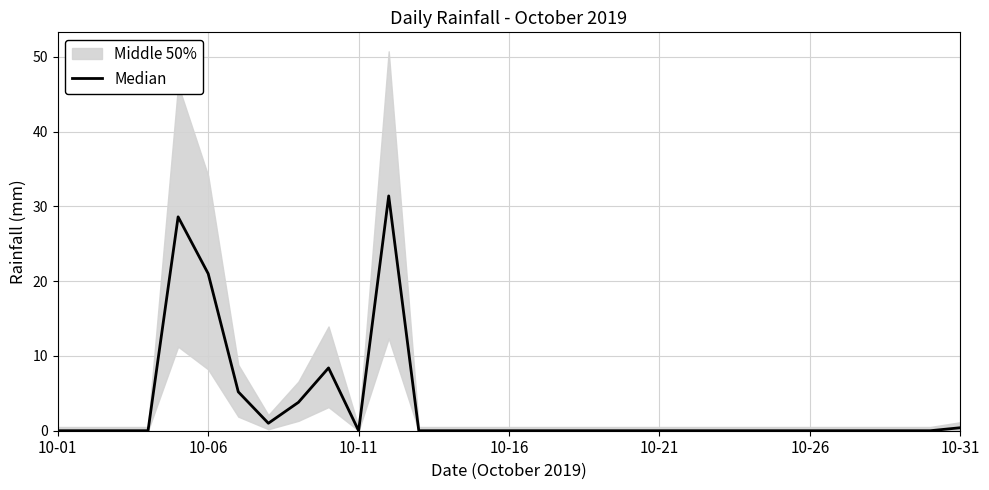

Reading right to left, extract all data points from this chart.

0.4	0.0	0.0	0.0	0.0	0.0	0.0	0.0	0.0	0.0	0.0	0.0	0.0	0.0	0.0	0.0	0.0	0.0	0.0	31.4	0.0	8.4	3.8	1.0	5.2	21.0	28.6	0.0	0.0	0.0	0.0